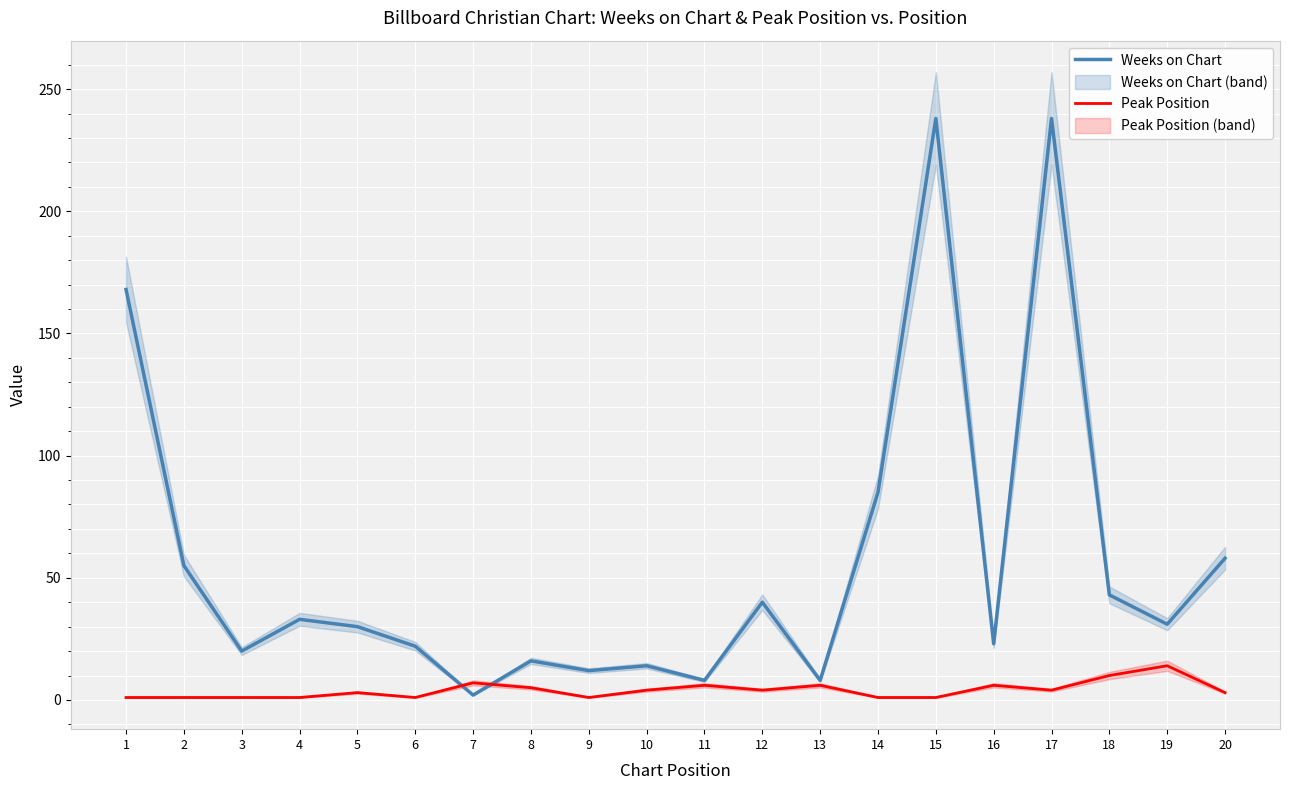

What is the difference between the highest and lowest values at 1?

167